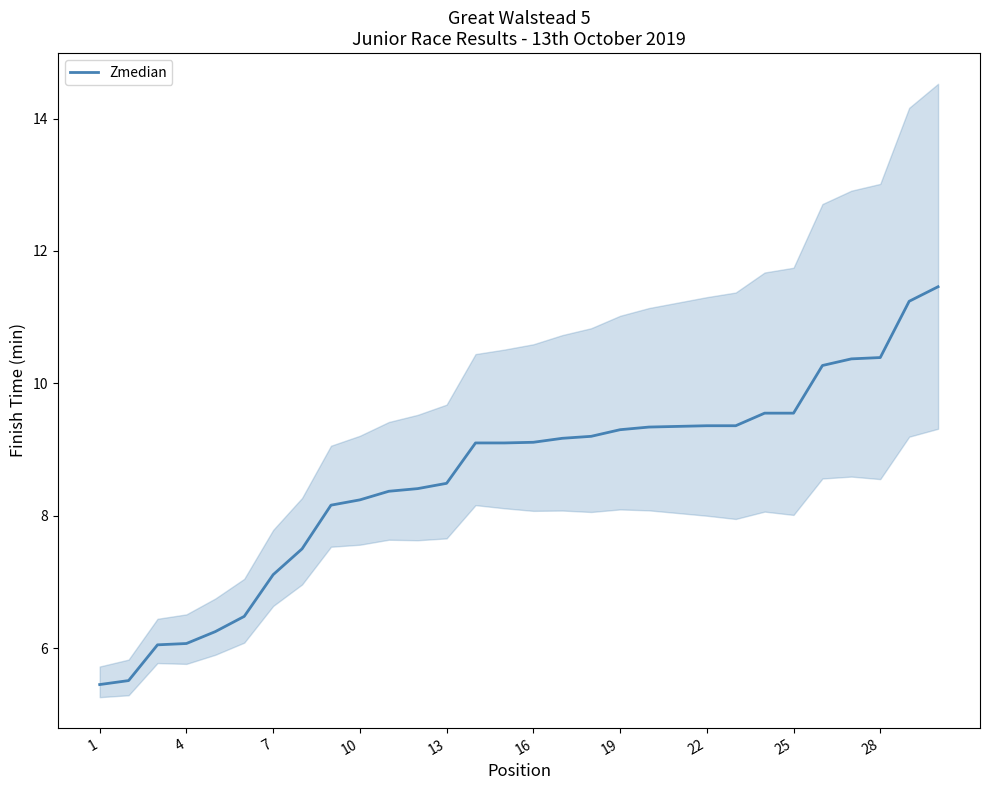

True or false: there are more than 1 points higher than both neighbors.

False